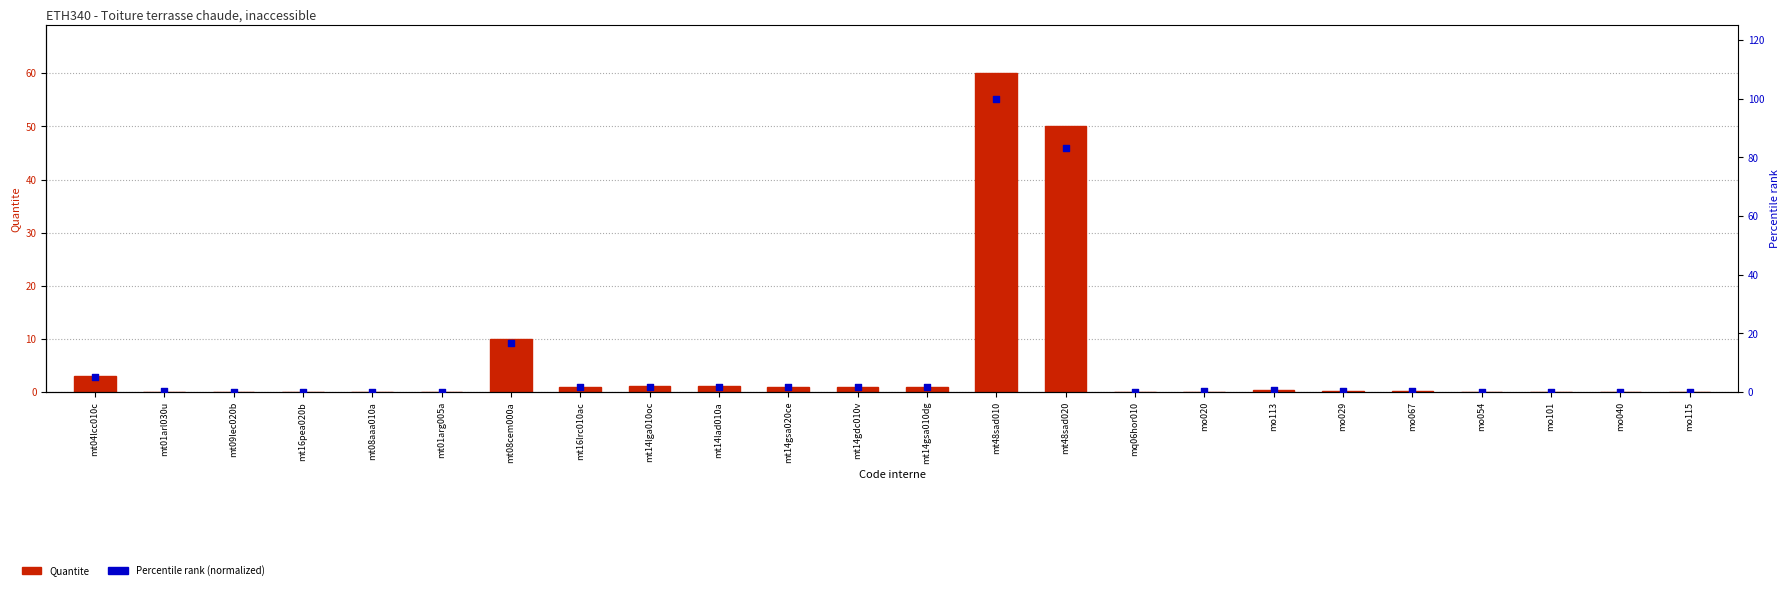

What is the total value across all series at mo054?

0.2